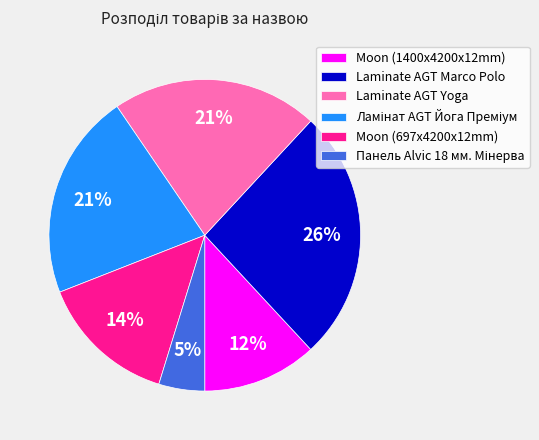

Combined, do Moon (697x4200x12mm) and Laminate AGT Marco Polo account for over 50%?

No